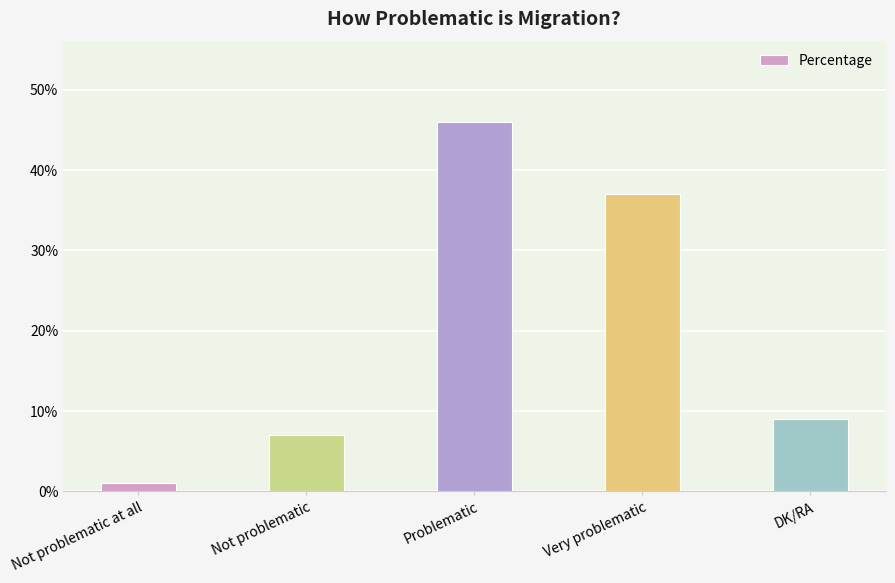

What is the ratio of the value at Very problematic to the value at Not problematic?

5.3